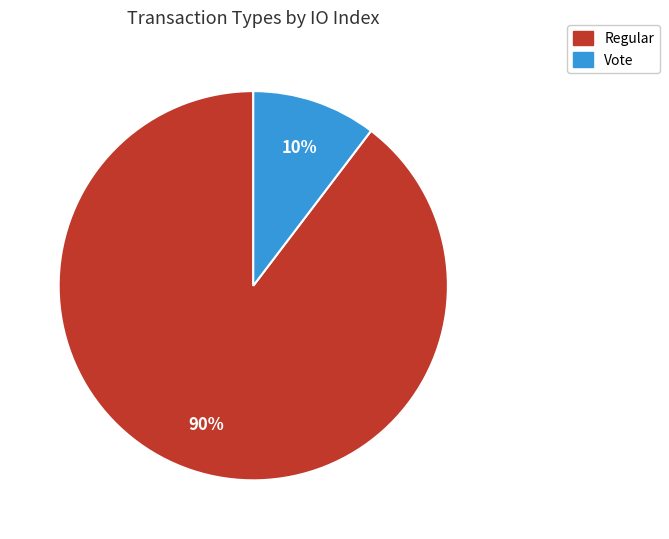

What is the largest slice in the pie chart?

Regular